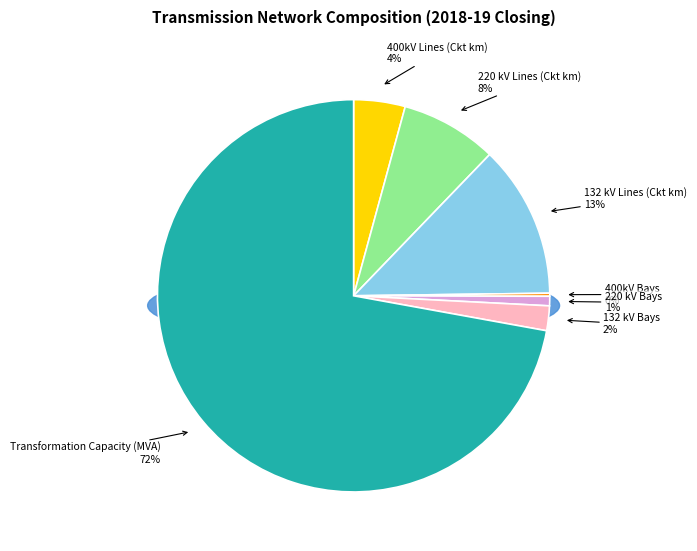

Combined, do 220 kV Lines and 132 kV Lines account for over 50%?

No